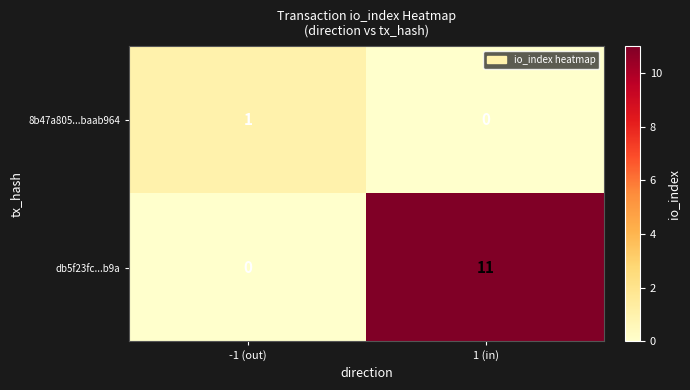

Rank the series by their maximum value, from lowest to highest.

8b47a805...baab964, db5f23fc...b9a